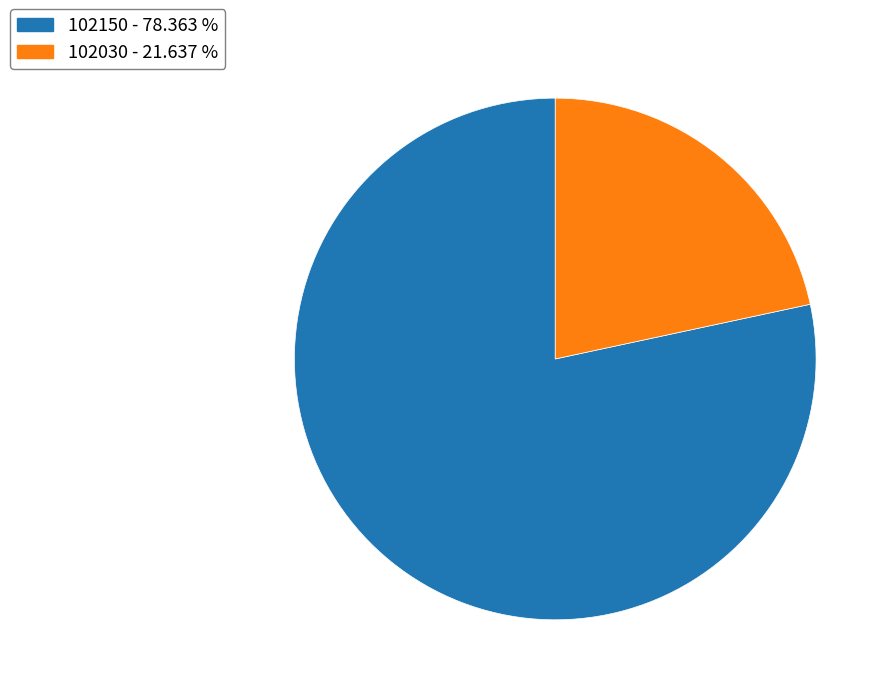

Which has a higher value, 102030 or 102150?

102150